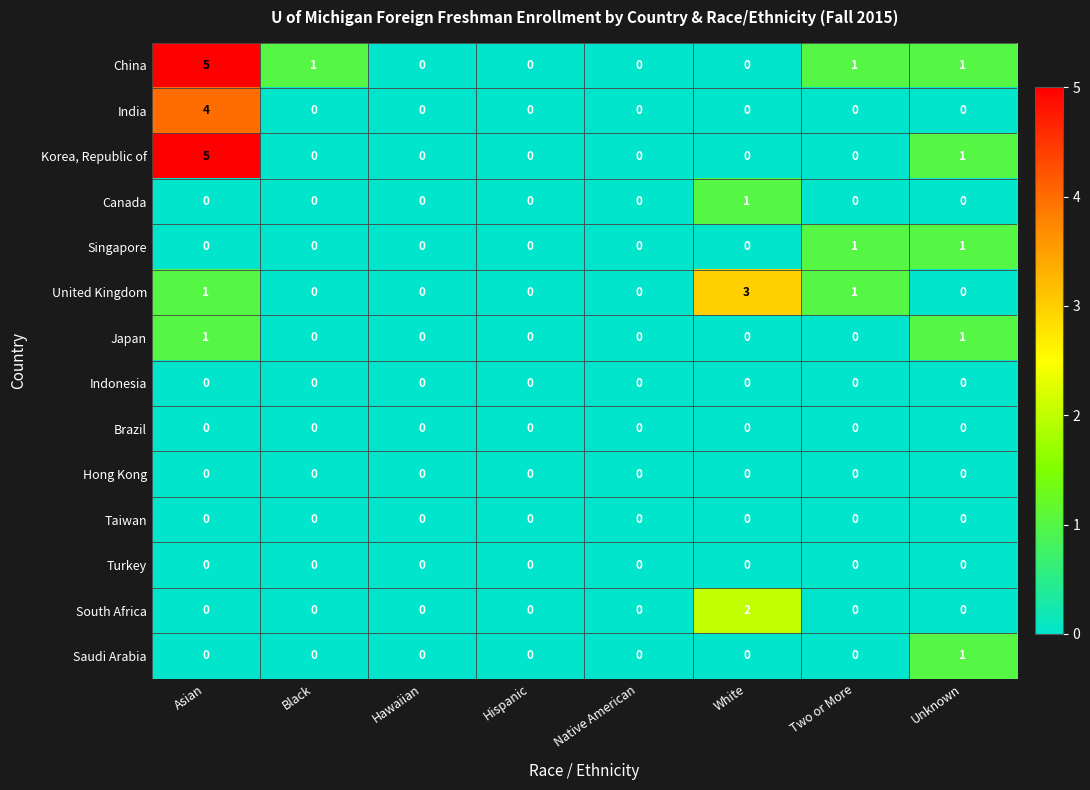

Which series has the largest total across all categories?

China